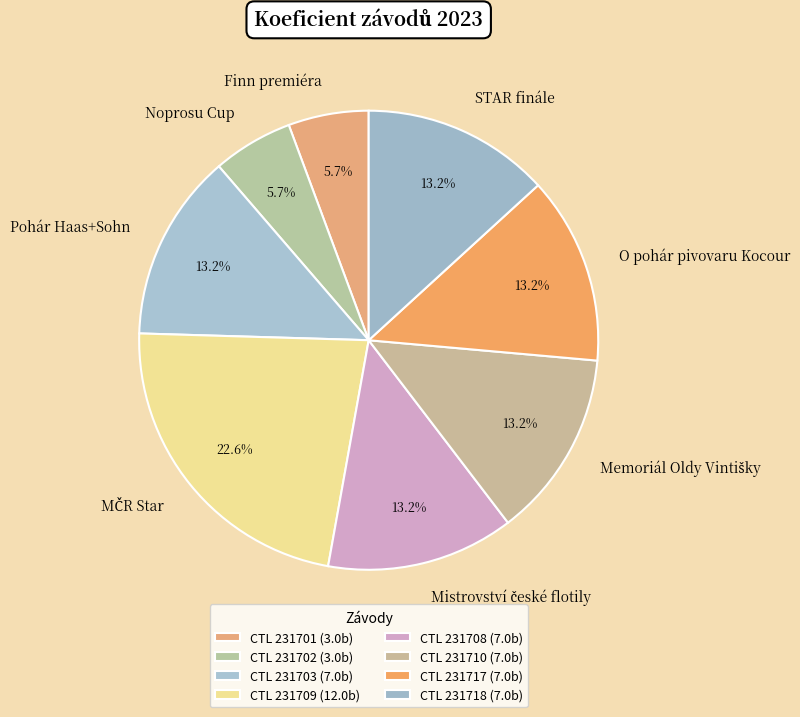

Combined, do Pohár Haas+Sohn and STAR finále account for over 50%?

No